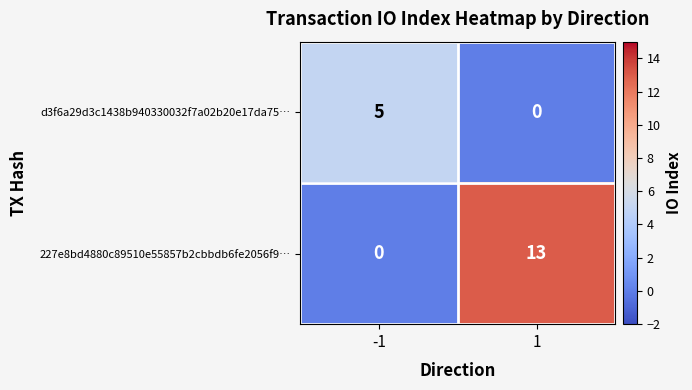

Reading left to right, transcribe all the data shown in this chart.

d3f6a29d3c1438b940330032f7a02b20e17da75…: 5	0
227e8bd4880c89510e55857b2cbbdb6fe2056f9…: 0	13